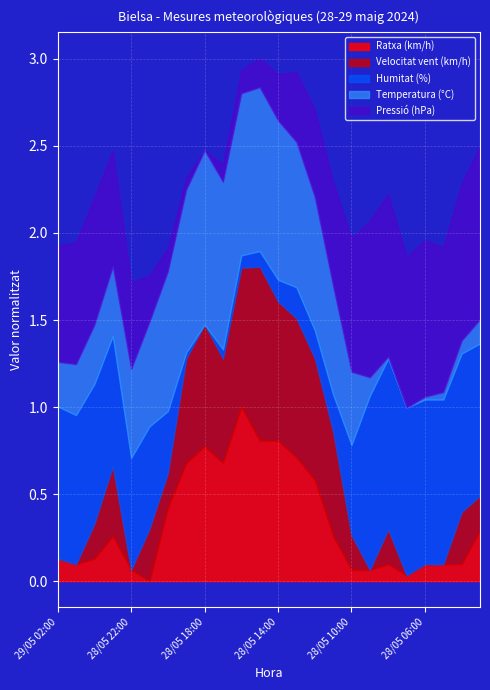

Reading left to right, extract all data points from this chart.

Temperatura (°C): 29/05 02:00=11.3	29/05 01:00=12.0	29/05 00:00=12.9	28/05 23:00=14.0	28/05 22:00=16.1	28/05 21:00=17.8	28/05 20:00=21.6	28/05 19:00=24.1	28/05 18:00=25.3	28/05 17:00=24.6	28/05 16:00=24.0	28/05 15:00=24.2	28/05 14:00=23.7	28/05 13:00=22.2	28/05 12:00=20.9	28/05 11:00=18.2	28/05 10:00=14.4	28/05 09:00=8.5	28/05 08:00=6.7	28/05 07:00=6.5	28/05 06:00=6.8	28/05 05:00=7.3	28/05 04:00=7.9	28/05 03:00=9.1
Humitat (%): 29/05 02:00=89.0	29/05 01:00=88.0	29/05 00:00=85.0	28/05 23:00=82.0	28/05 22:00=76.0	28/05 21:00=73.0	28/05 20:00=60.0	28/05 19:00=42.0	28/05 18:00=40.0	28/05 17:00=43.0	28/05 16:00=44.0	28/05 15:00=45.0	28/05 14:00=47.0	28/05 13:00=50.0	28/05 12:00=49.0	28/05 11:00=52.0	28/05 10:00=69.0	28/05 09:00=96.0	28/05 08:00=95.0	28/05 07:00=94.0	28/05 06:00=93.0	28/05 05:00=93.0	28/05 04:00=91.0	28/05 03:00=89.0
Pressió (hPa): 29/05 02:00=907.3	29/05 01:00=907.4	29/05 00:00=907.5	28/05 23:00=907.3	28/05 22:00=906.8	28/05 21:00=906.1	28/05 20:00=905.7	28/05 19:00=905.5	28/05 18:00=905.3	28/05 17:00=905.6	28/05 16:00=905.7	28/05 15:00=905.8	28/05 14:00=906.1	28/05 13:00=906.5	28/05 12:00=906.8	28/05 11:00=907.1	28/05 10:00=907.6	28/05 09:00=908.0	28/05 08:00=908.1	28/05 07:00=907.9	28/05 06:00=908.0	28/05 05:00=907.8	28/05 04:00=908.0	28/05 03:00=908.3
Velocitat vent (km/h): 29/05 02:00=0.0	29/05 01:00=0.0	29/05 00:00=2.0	28/05 23:00=4.0	28/05 22:00=0.0	28/05 21:00=3.0	28/05 20:00=2.0	28/05 19:00=6.0	28/05 18:00=7.0	28/05 17:00=6.0	28/05 16:00=8.0	28/05 15:00=10.0	28/05 14:00=8.0	28/05 13:00=8.0	28/05 12:00=7.0	28/05 11:00=6.0	28/05 10:00=2.0	28/05 09:00=0.0	28/05 08:00=2.0	28/05 07:00=0.0	28/05 06:00=0.0	28/05 05:00=0.0	28/05 04:00=3.0	28/05 03:00=2.0
Ratxa (km/h): 29/05 02:00=9.0	29/05 01:00=8.0	29/05 00:00=9.0	28/05 23:00=13.0	28/05 22:00=7.0	28/05 21:00=5.0	28/05 20:00=18.0	28/05 19:00=26.0	28/05 18:00=29.0	28/05 17:00=26.0	28/05 16:00=36.0	28/05 15:00=30.0	28/05 14:00=30.0	28/05 13:00=27.0	28/05 12:00=23.0	28/05 11:00=13.0	28/05 10:00=7.0	28/05 09:00=7.0	28/05 08:00=8.0	28/05 07:00=6.0	28/05 06:00=8.0	28/05 05:00=8.0	28/05 04:00=8.0	28/05 03:00=14.0